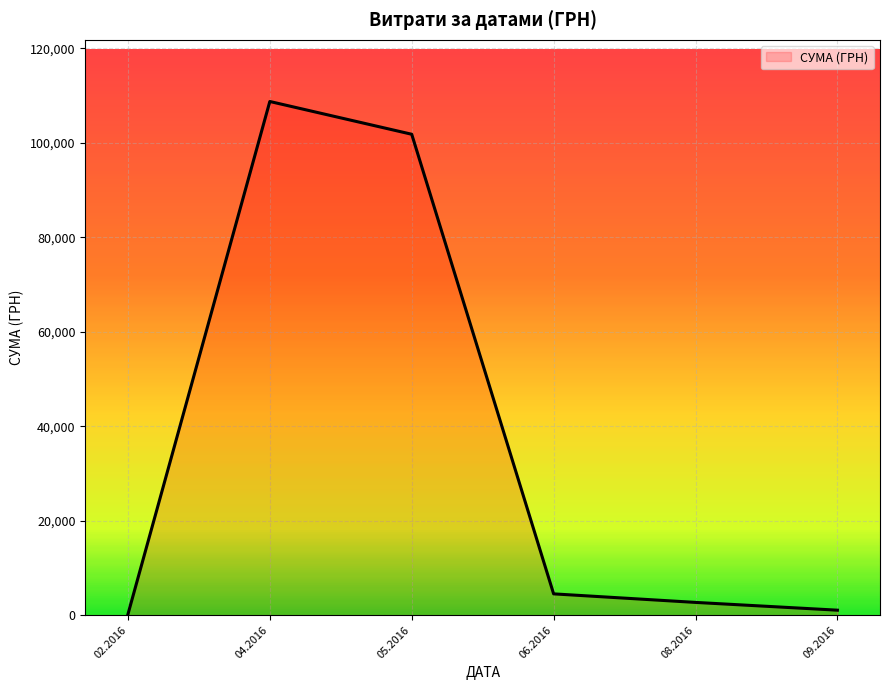

How many distinct data groups are displayed?

1